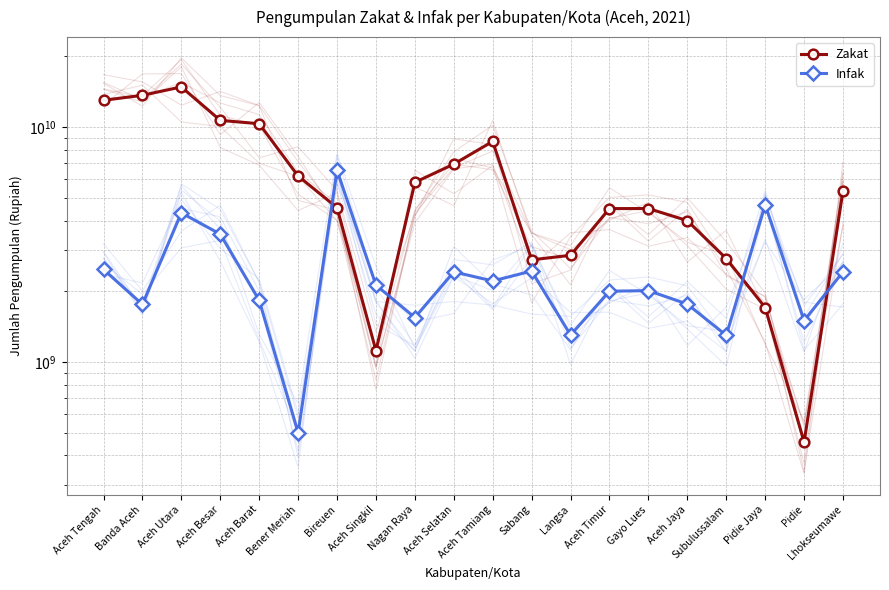

How many data points in Zakat are above 5362495307?

9